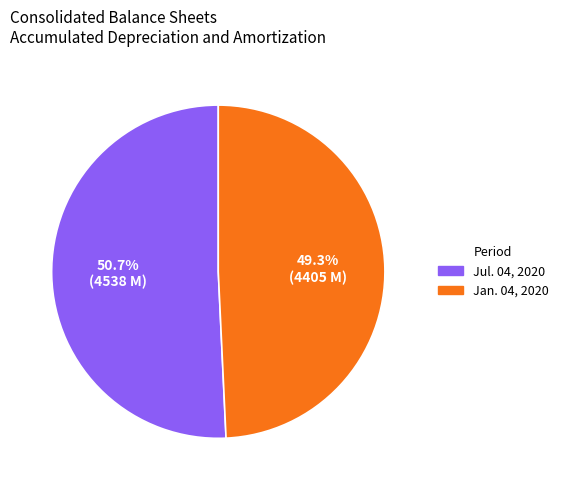

To the nearest percent, what is the combined percentage of Jul. 04, 2020 and Jan. 04, 2020?

100%